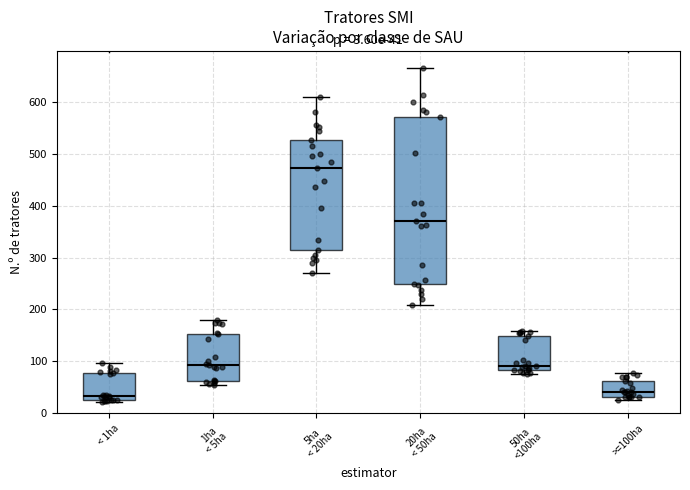

Which box's median line is the highest?

5ha < 20ha